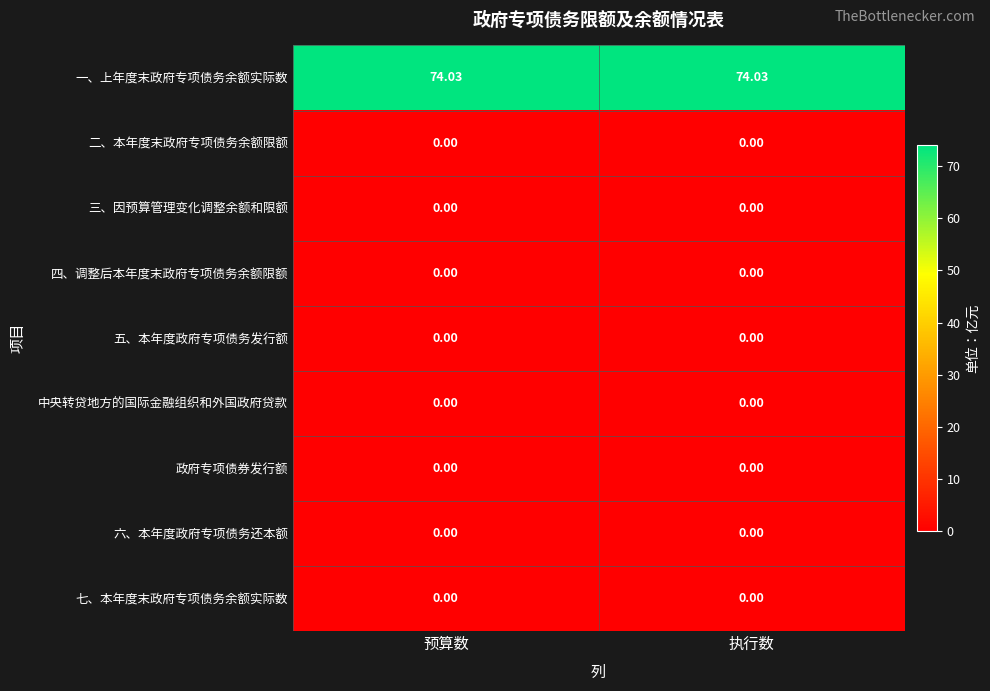

How many data points does each series have?

2